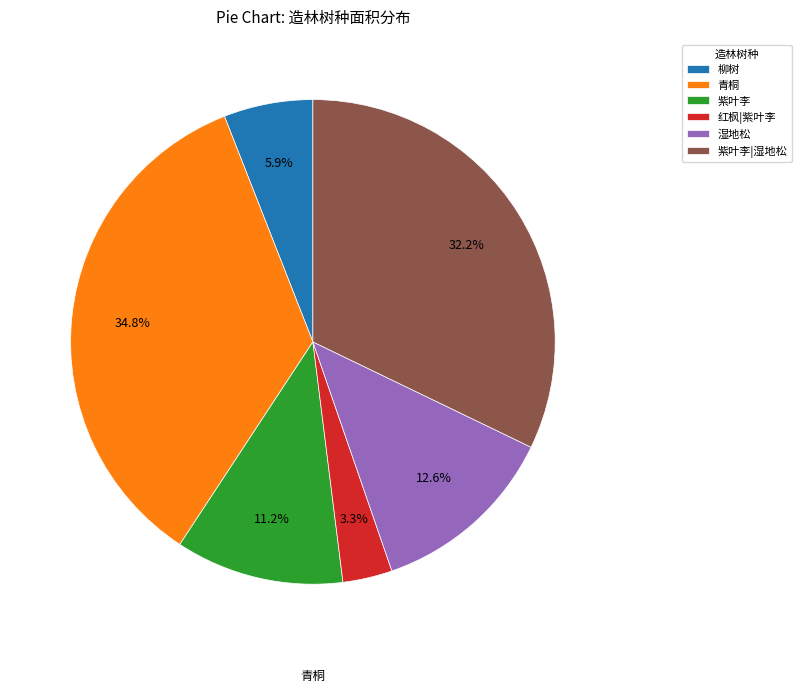

Which slice is the smallest?

红枫|紫叶李